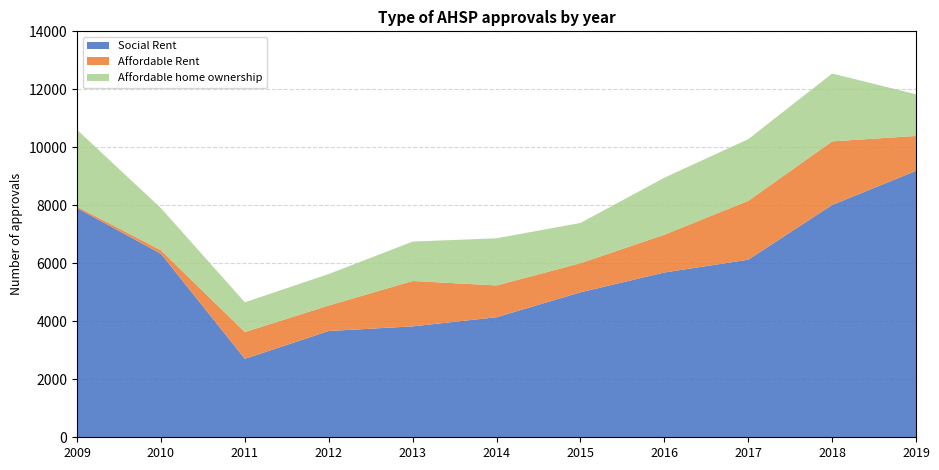

Reading left to right, what are all the values shown in this chart?

Social Rent: 7906	6329	2707	3665	3825	4141	5000	5683	6125	8012	9189
Affordable Rent: 51	123	921	880	1565	1095	1004	1303	2029	2194	1203
Affordable home ownership: 2648	1452	1027	1085	1359	1627	1388	1966	2127	2339	1437